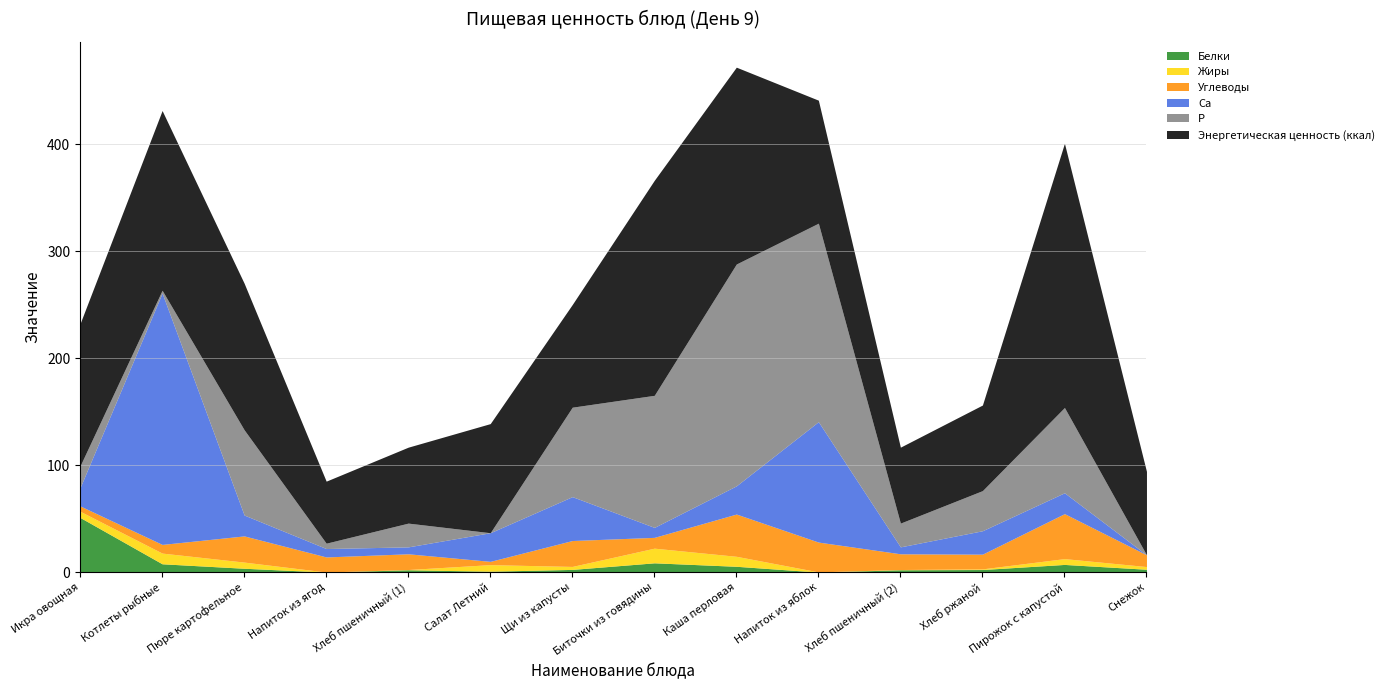

How many lines are shown in the chart?

6